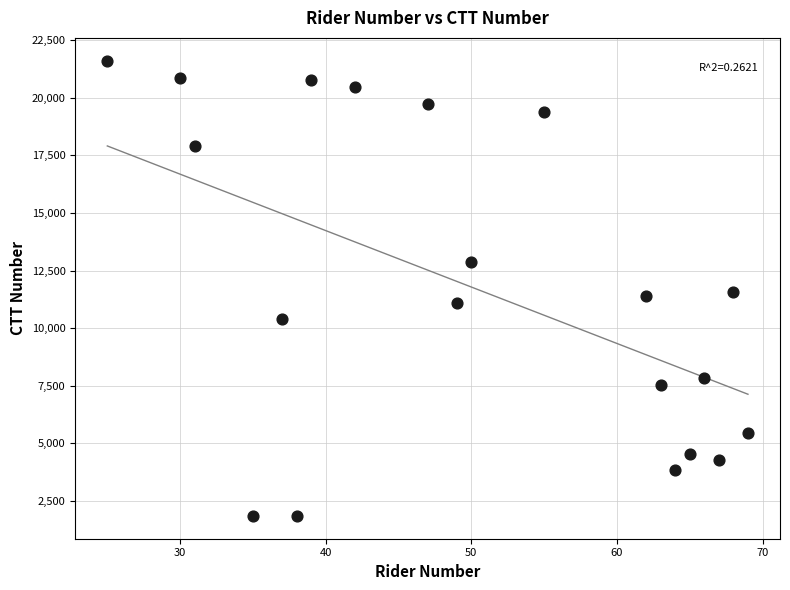

What is the range of X values (max minus min)?

44